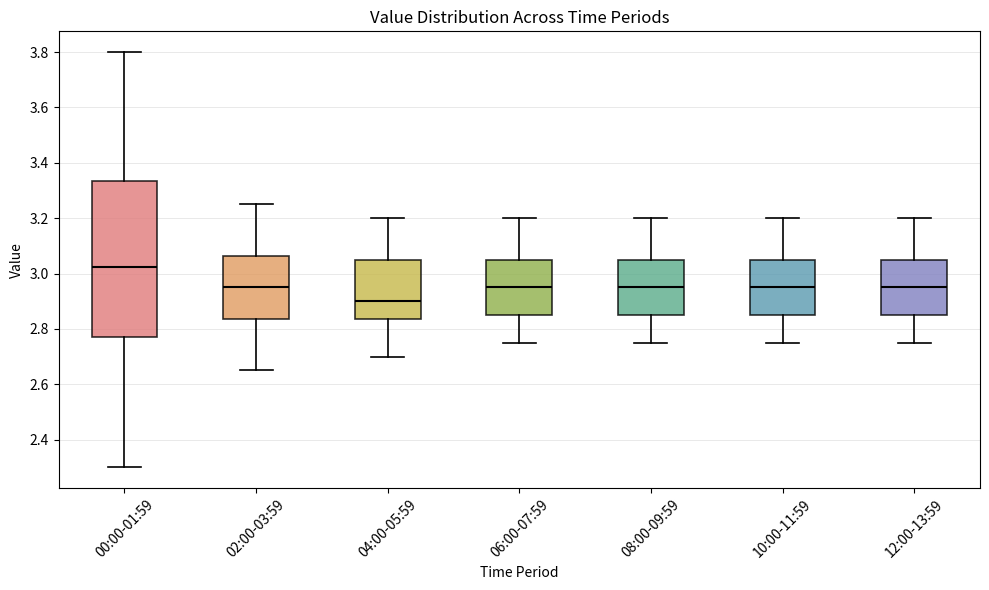

Reading left to right, read every box against the y-axis: the position of its median line, the range the box covers, and the ends of its whiskers. The values are not printed on the chart, so give them approximately, as read against the axis.

00:00-01:59: median 3.02, box 2.78 to 3.34, whiskers 2.30 to 3.80
02:00-03:59: median 2.96, box 2.84 to 3.06, whiskers 2.66 to 3.26
04:00-05:59: median 2.90, box 2.84 to 3.06, whiskers 2.70 to 3.20
06:00-07:59: median 2.96, box 2.86 to 3.06, whiskers 2.76 to 3.20
08:00-09:59: median 2.96, box 2.86 to 3.06, whiskers 2.76 to 3.20
10:00-11:59: median 2.96, box 2.86 to 3.06, whiskers 2.76 to 3.20
12:00-13:59: median 2.96, box 2.86 to 3.06, whiskers 2.76 to 3.20